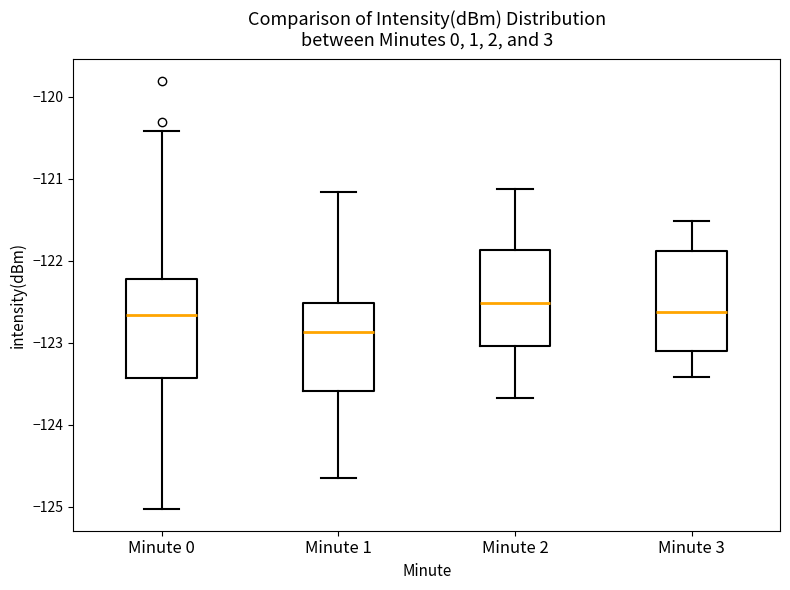

Reading left to right, read every box against the y-axis: the position of its median line, the range the box covers, and the ends of its whiskers. The values are not printed on the chart, so give them approximately, as read against the axis.

Minute 0: median -122.7, box -123.4 to -122.2, whiskers -125.0 to -120.4
Minute 1: median -122.9, box -123.6 to -122.5, whiskers -124.7 to -121.2
Minute 2: median -122.5, box -123.0 to -121.9, whiskers -123.7 to -121.1
Minute 3: median -122.6, box -123.1 to -121.9, whiskers -123.4 to -121.5